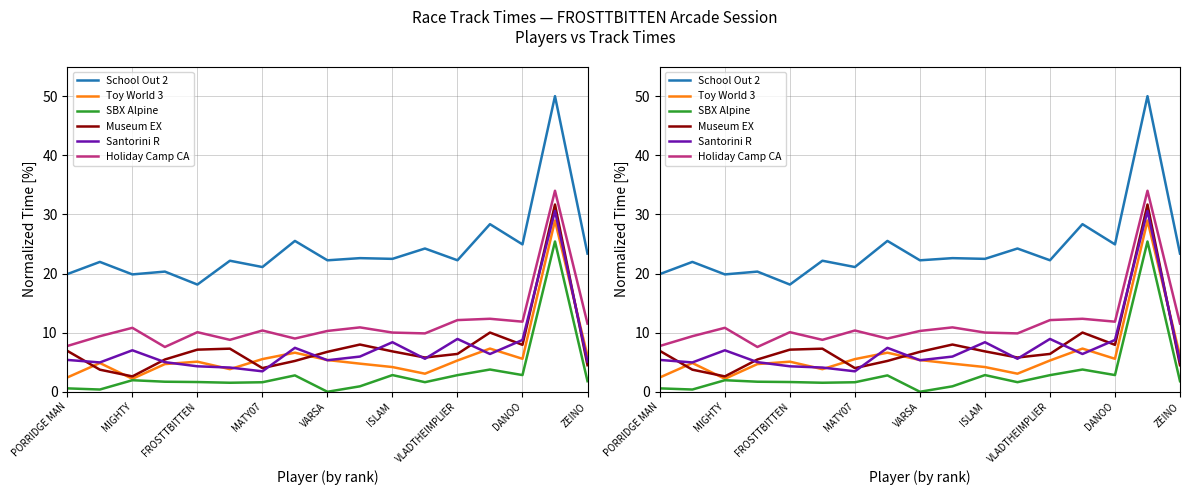

Between DANOO and 14, which is larger?

DANOO